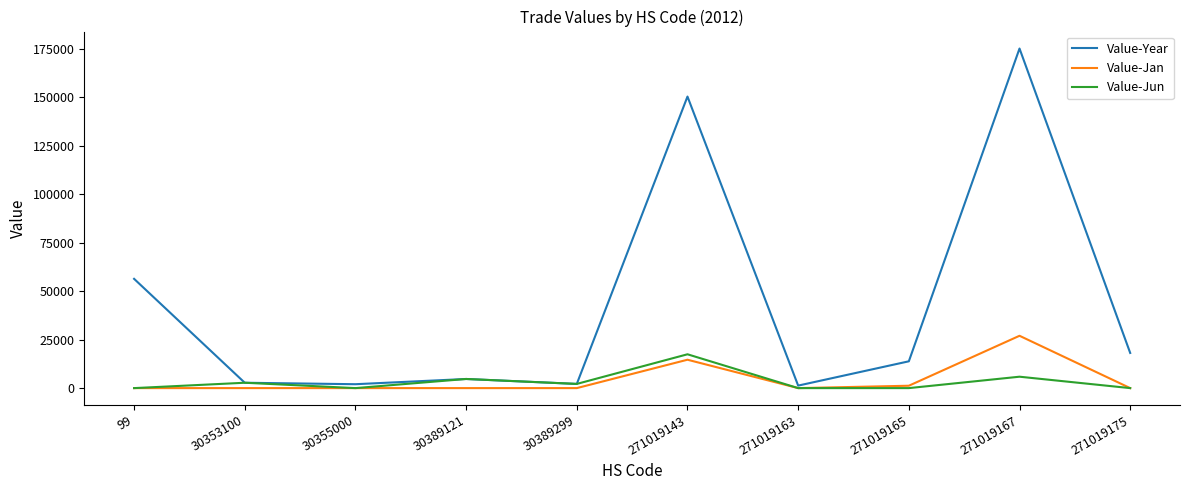

What are all the series names shown in the legend?

Value-Year, Value-Jan, Value-Jun